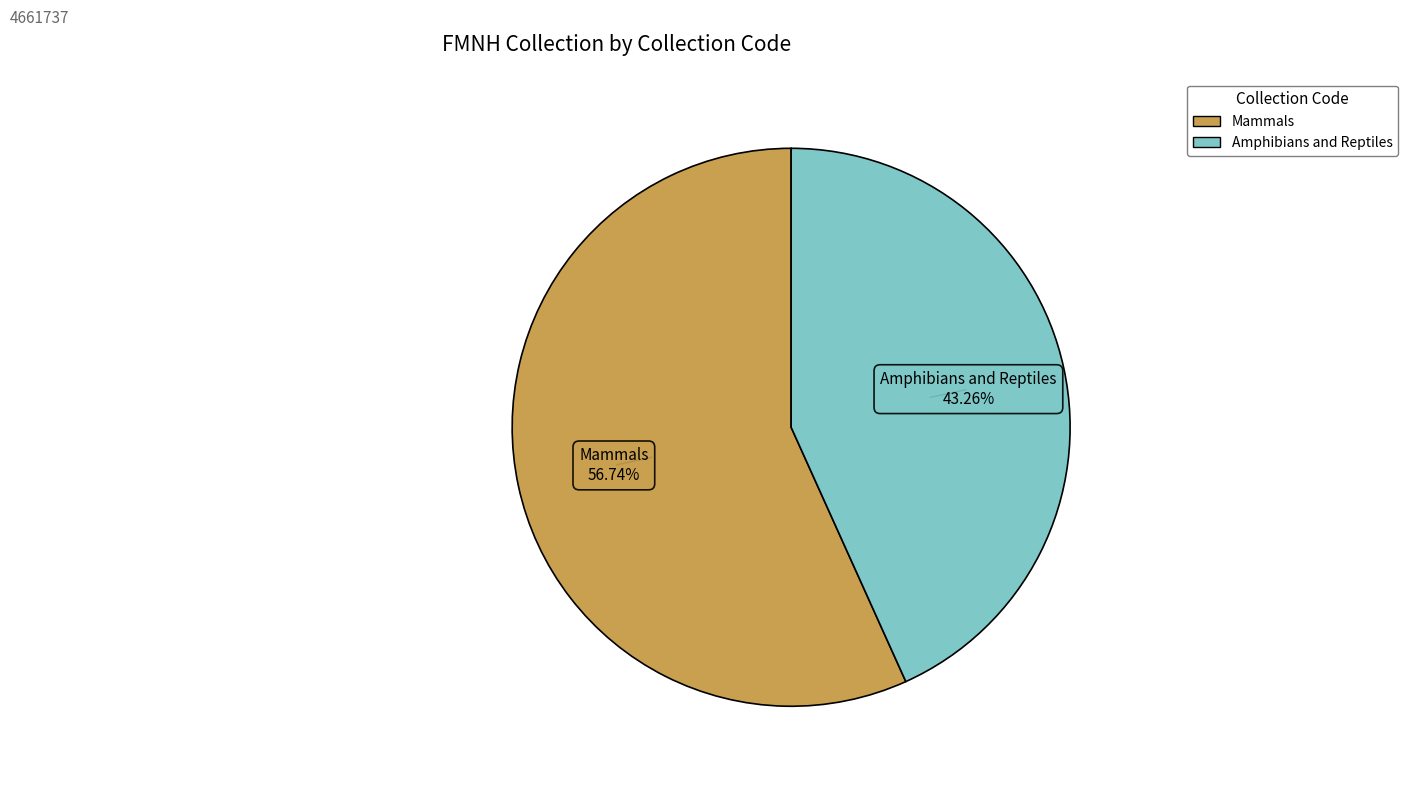

Between Mammals and Amphibians and Reptiles, which is larger?

Mammals